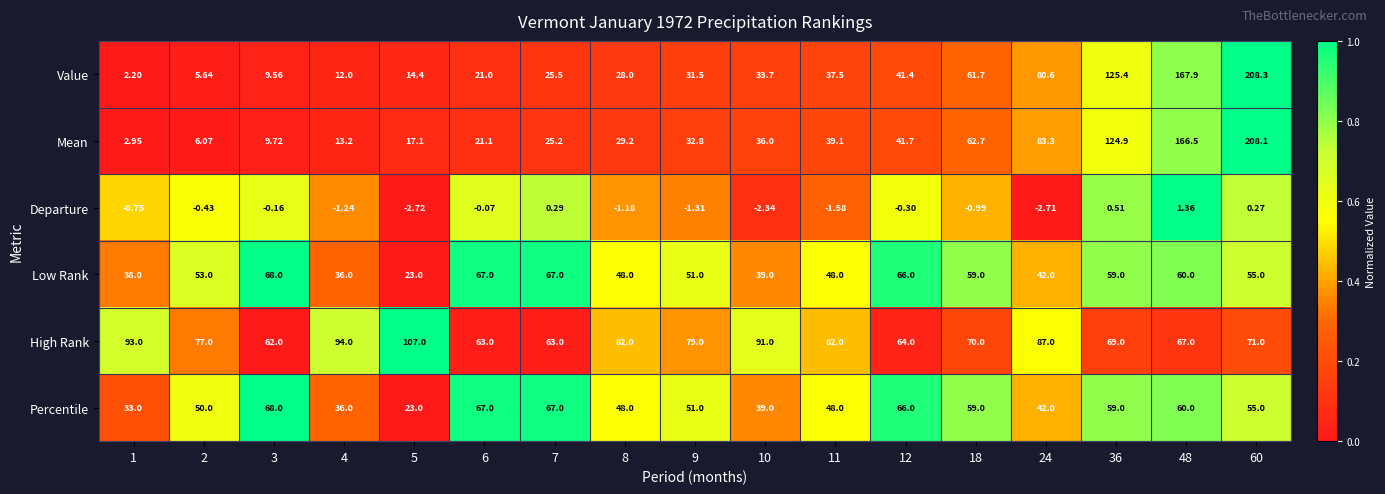

Which series has the widest spread of values?

Value